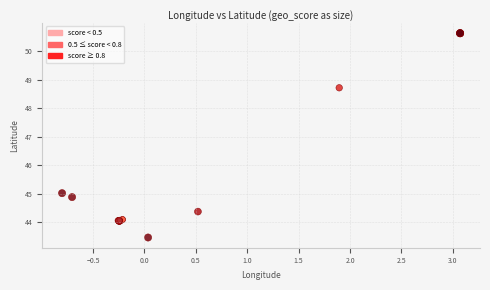

What Y value in the scatter plot is closest to 47?

48.7